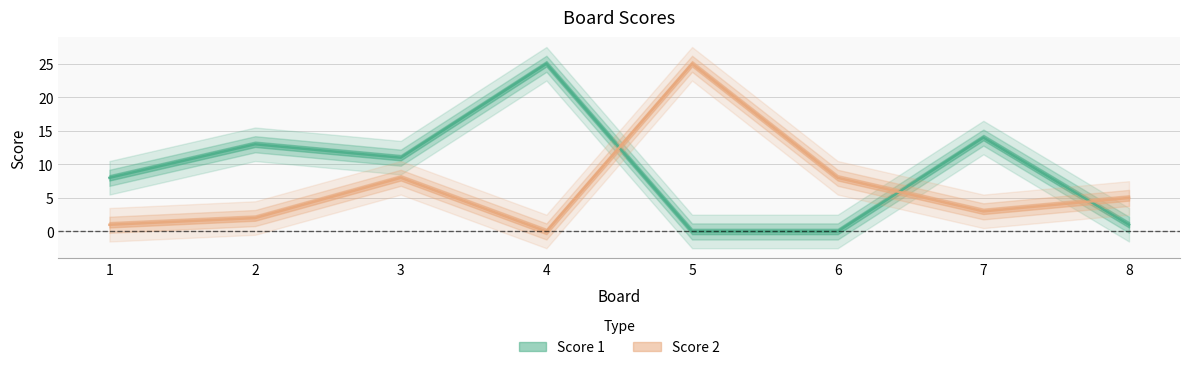

Where is the first local minimum for Score 2?

4